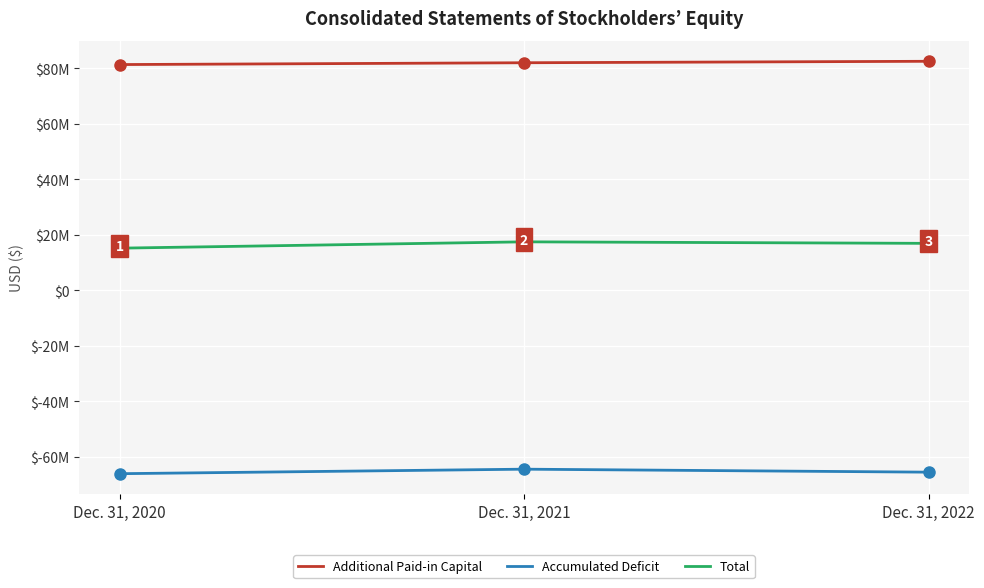

What is the lowest value of the Additional Paid-in Capital series?

81267000